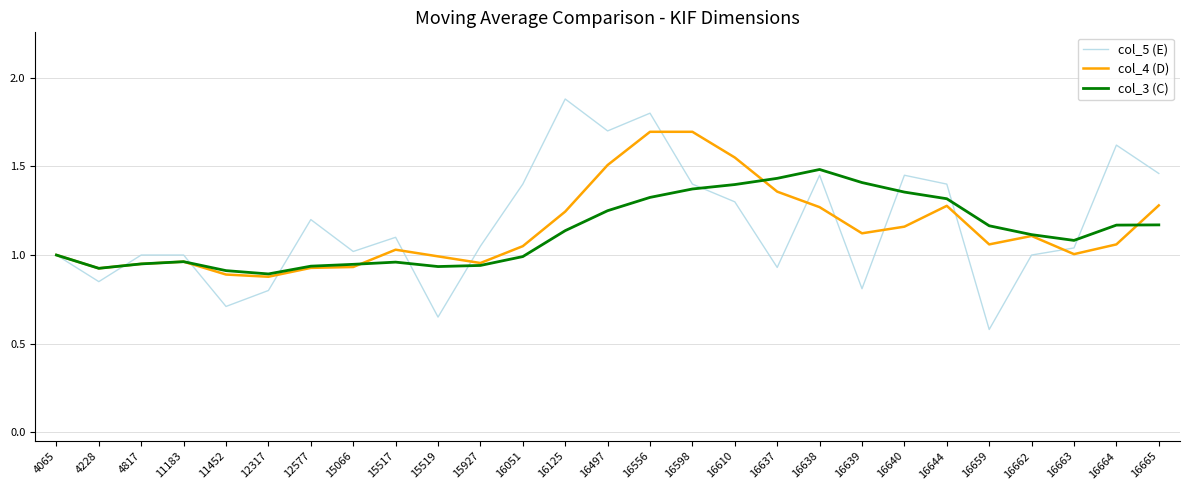

Rank the series by their maximum value, from lowest to highest.

col_3 (C), col_4 (D), col_5 (E)